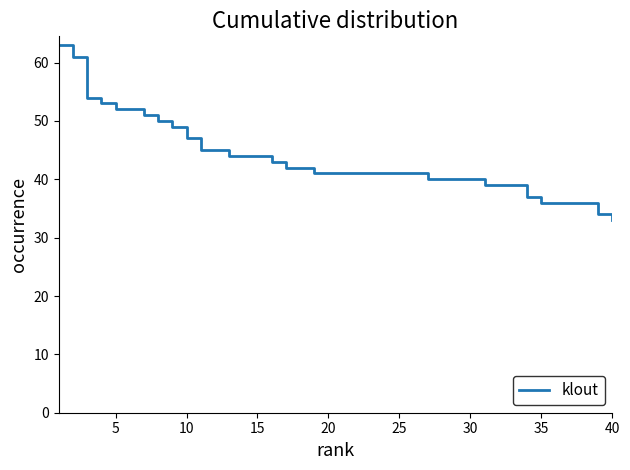

How many distinct data groups are displayed?

1